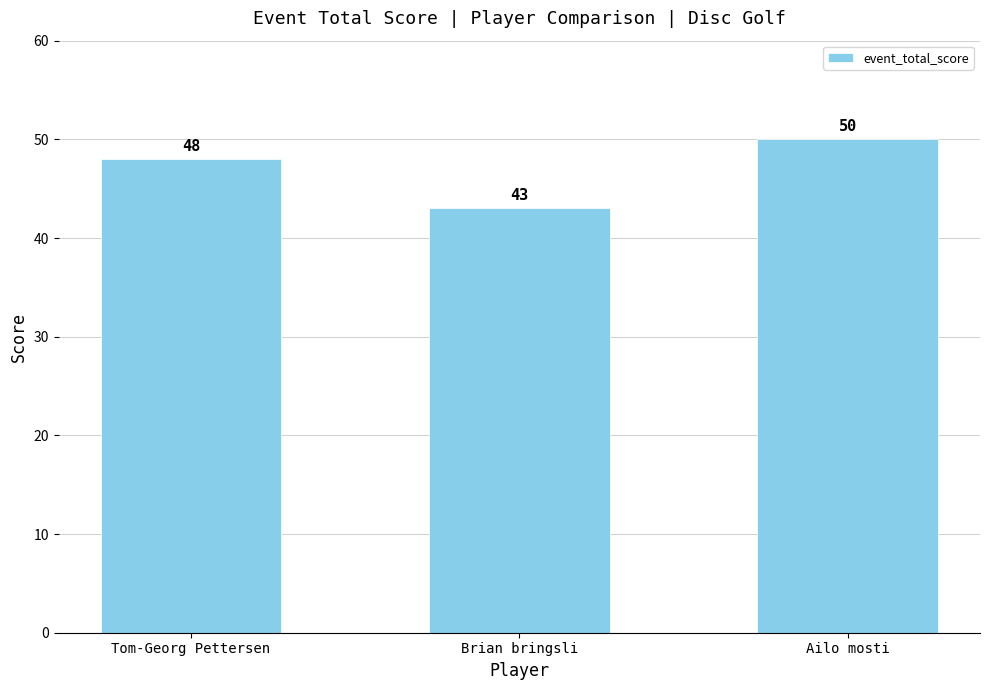

What is the change in value from Tom-Georg Pettersen to Brian bringsli?

-5